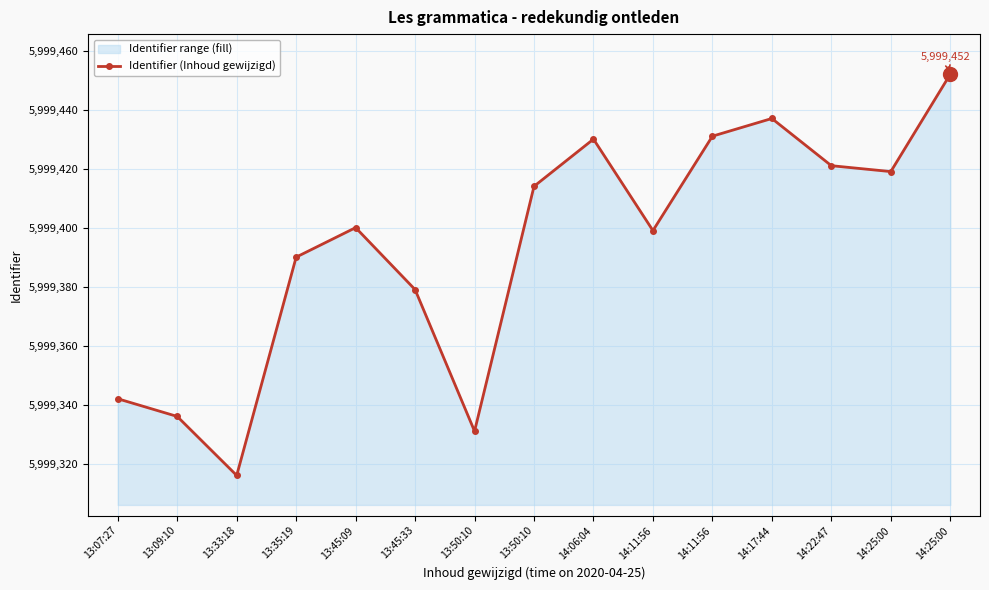

What is the maximum value shown in the chart?

5999452